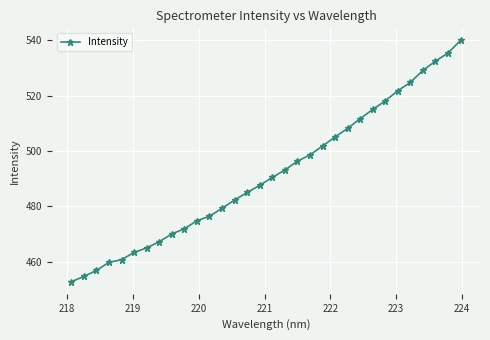

How many lines are shown in the chart?

1